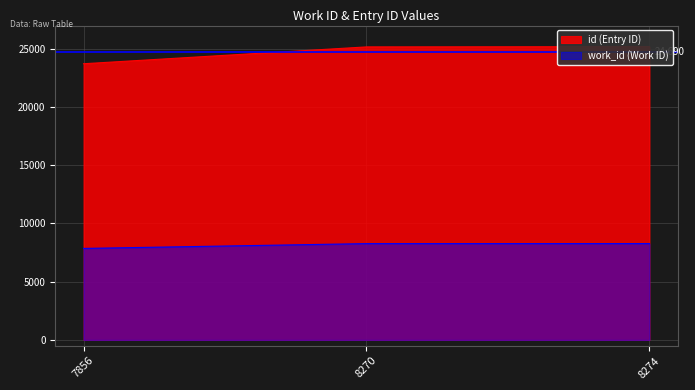

How many lines are shown in the chart?

2